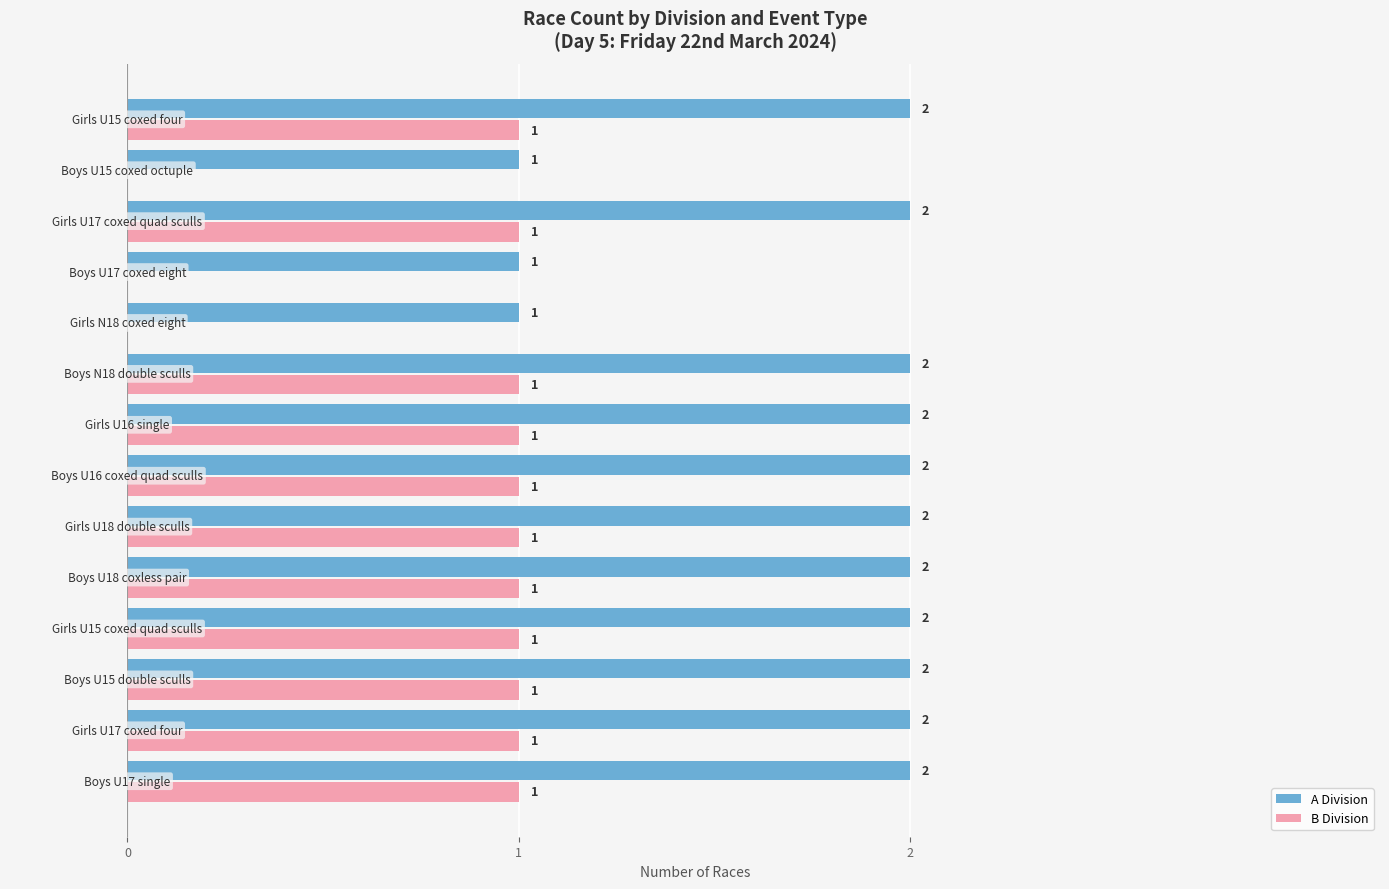

Which series has the largest total across all categories?

A Division